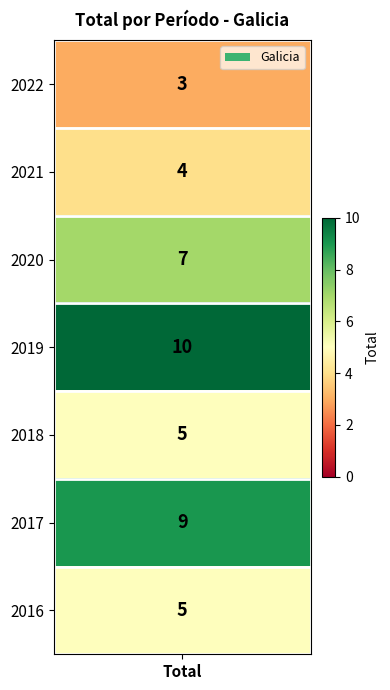

What is the greatest value displayed?

10